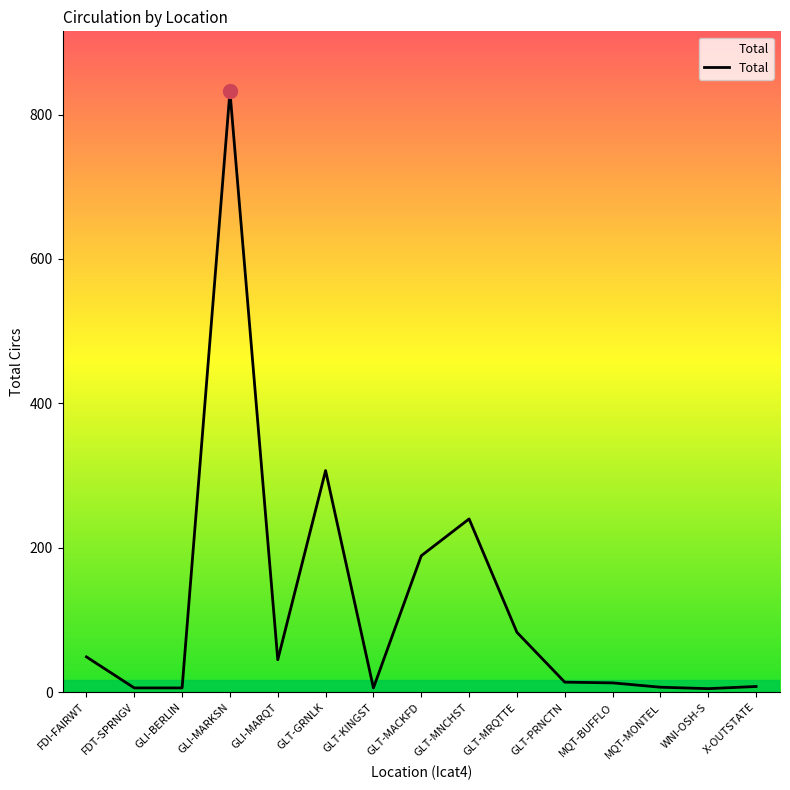

At which label is the value closest to 418?

GLT-GRNLK